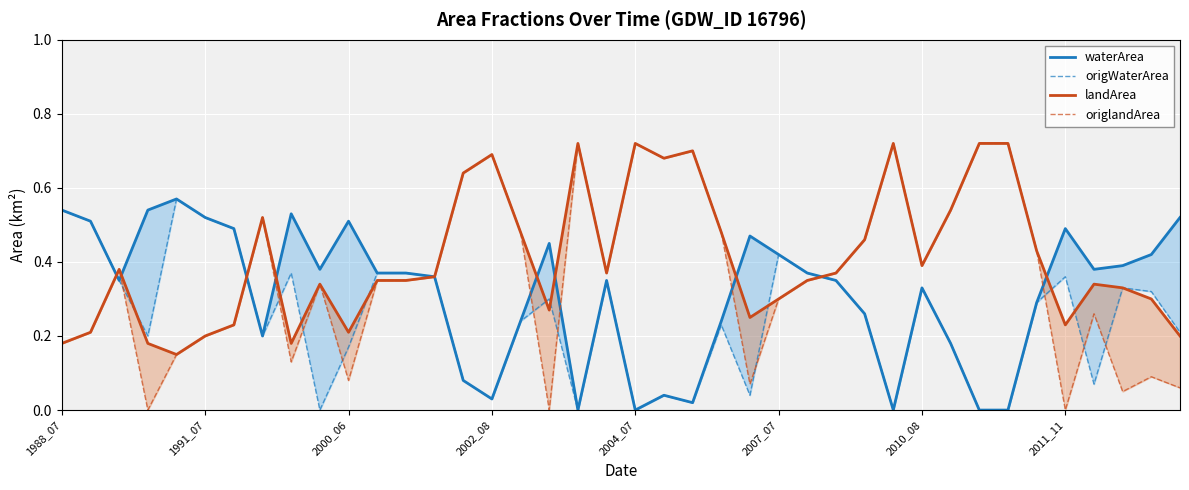

Rank the series by their average value, from lowest to highest.

origWaterArea, waterArea, origlandArea, landArea